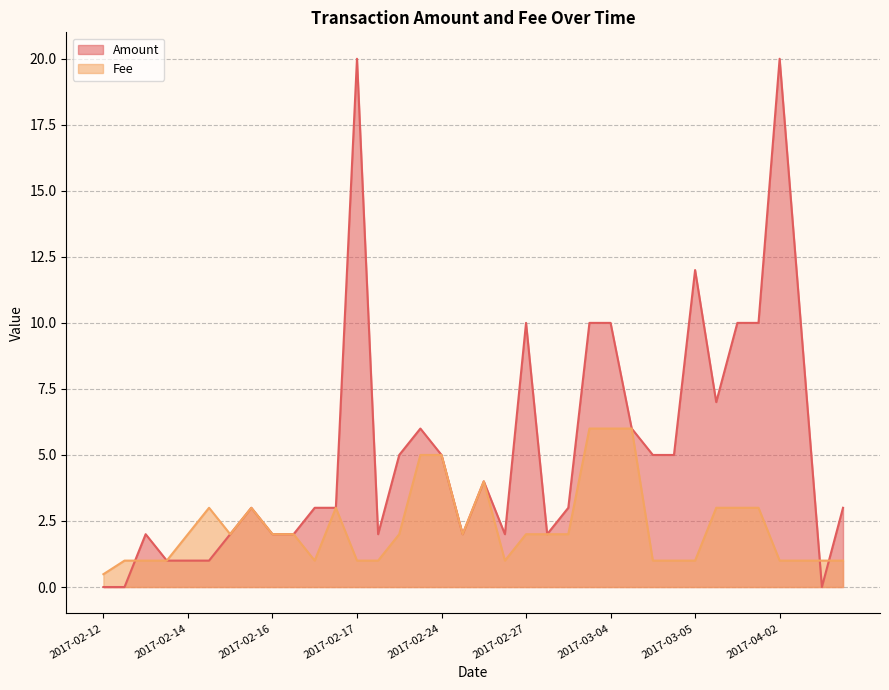

What is the highest value of the Fee series?

6.0